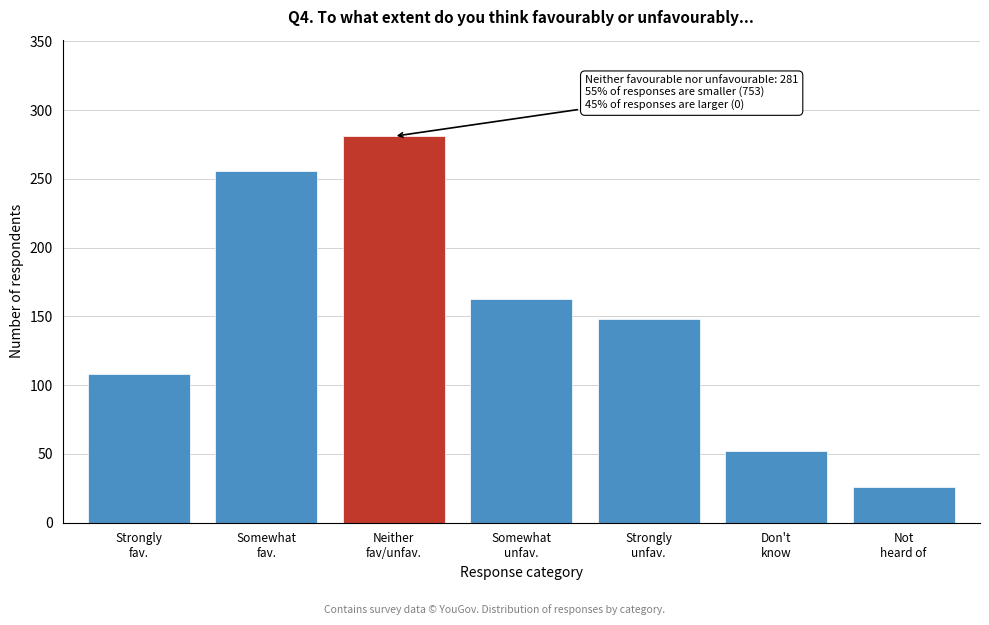

Reading right to left, list all the values displayed in this chart.

26	52	148	163	281	256	108